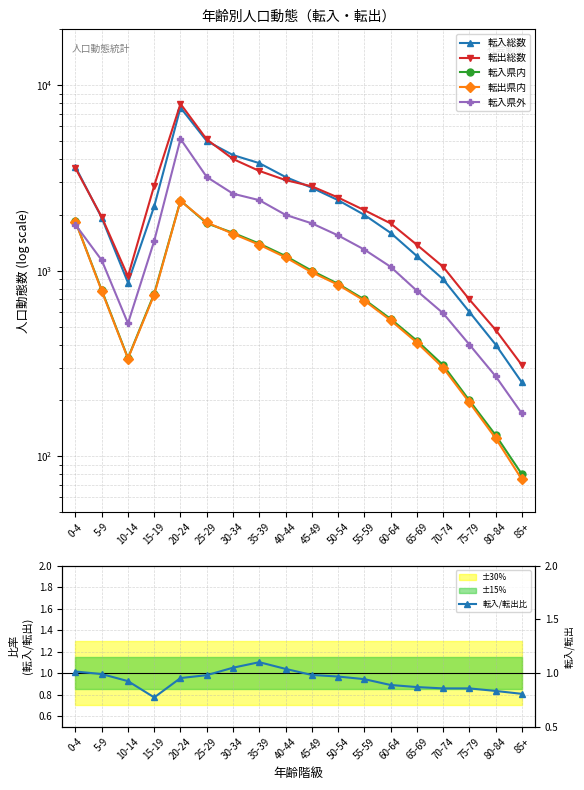

Between 0-4 and 75-79, which series saw the biggest shift?

転入総数